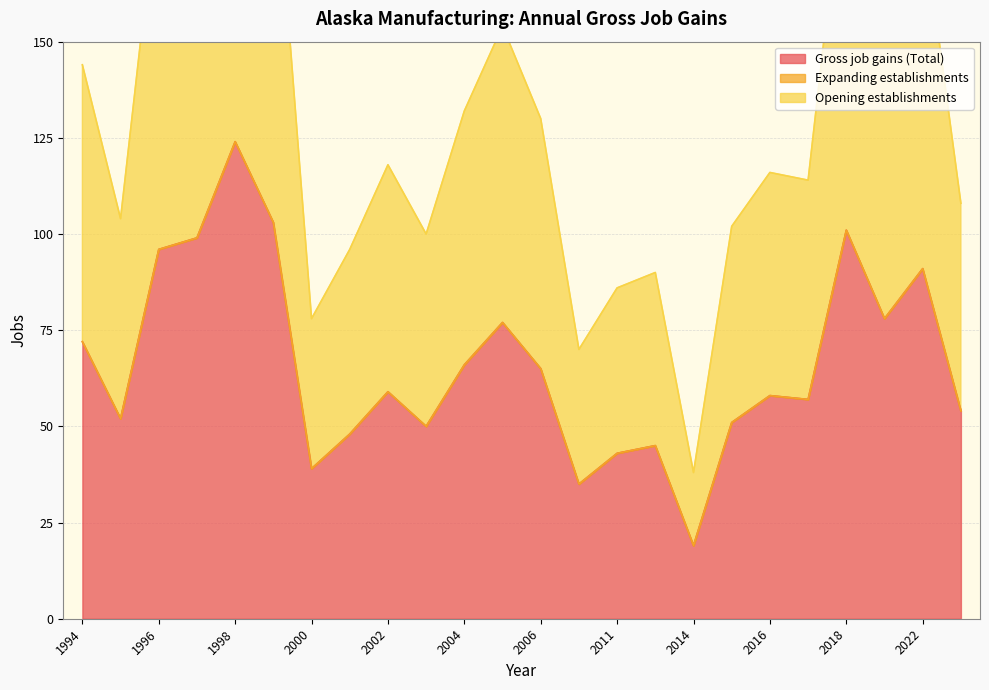

Which category has the lowest value in the Gross job gains (Total) series?

2014